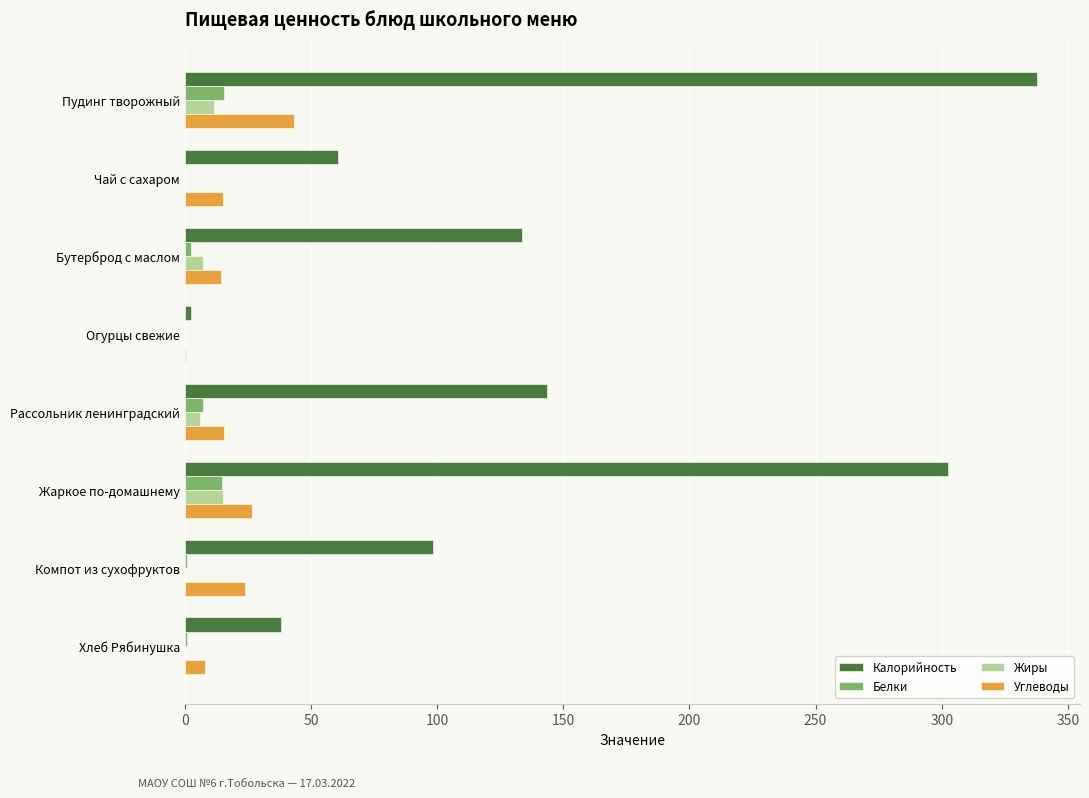

Which series changed the most between Пудинг творожный and Огурцы свежие?

Калорийность